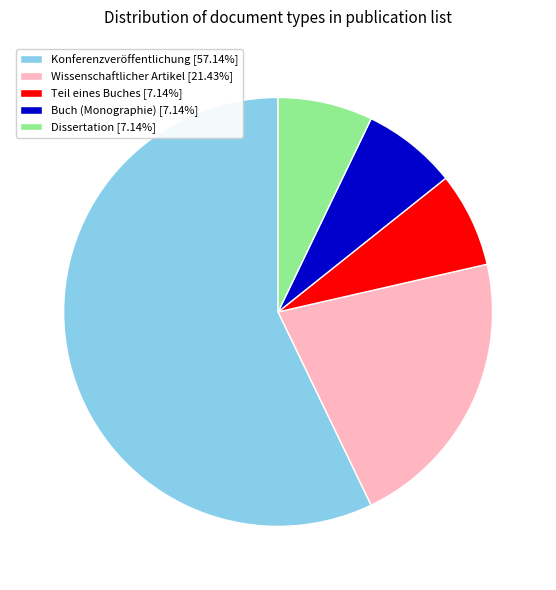

Approximately how many times larger is the value at Wissenschaftlicher Artikel [21.43%] compared to Konferenzveröffentlichung [57.14%]?

0.4